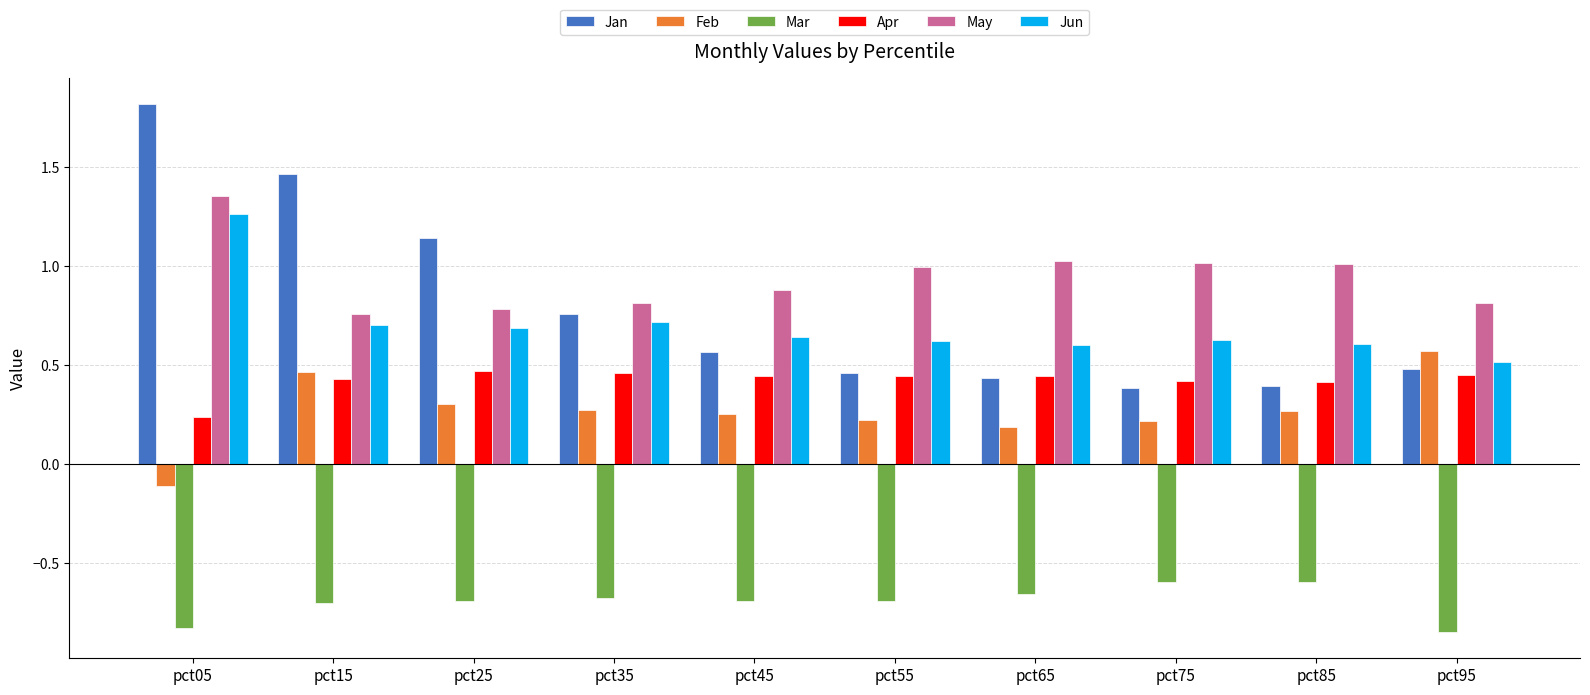

What is the sum of the Mar values at pct05 and pct75?

-1.4